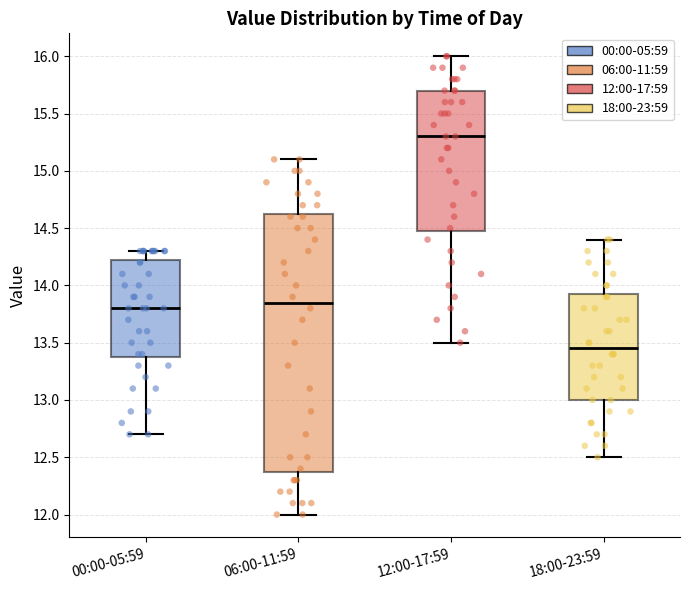

Which box is the tallest, from its lower edge to its upper edge?

06:00-11:59